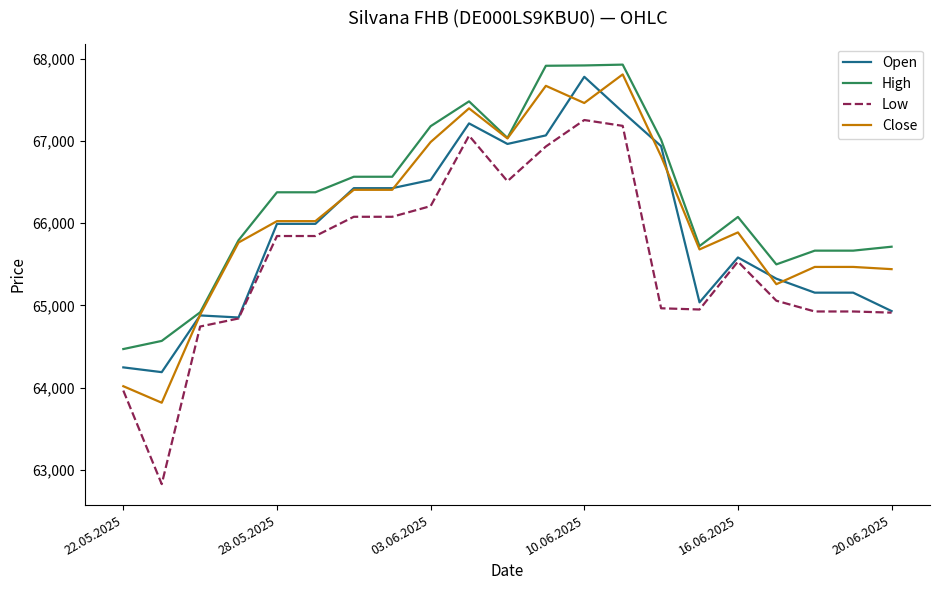

Which series has the largest range (max minus min)?

Low